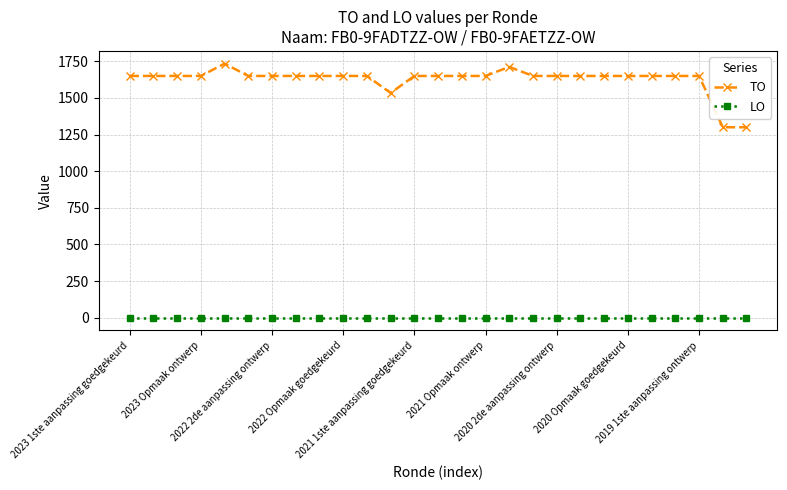

At how many categories does at least one series exceed 357?

27